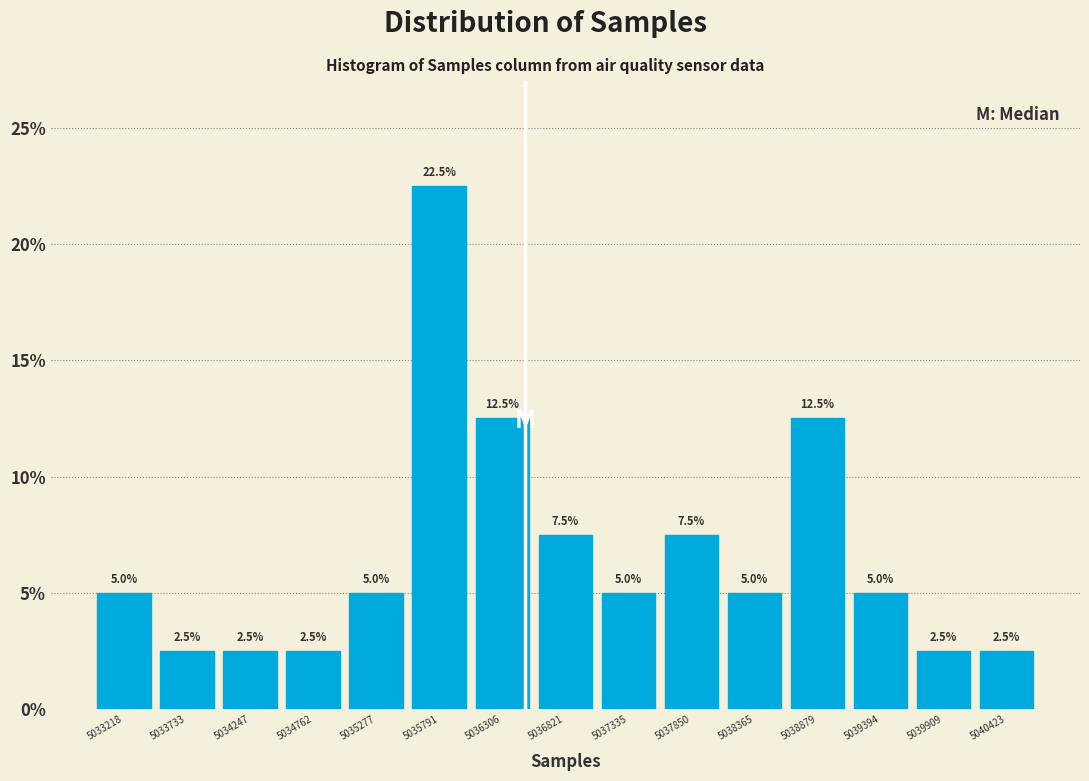

Which range on the x-axis has the tallest bar?

5035500 to 5036000